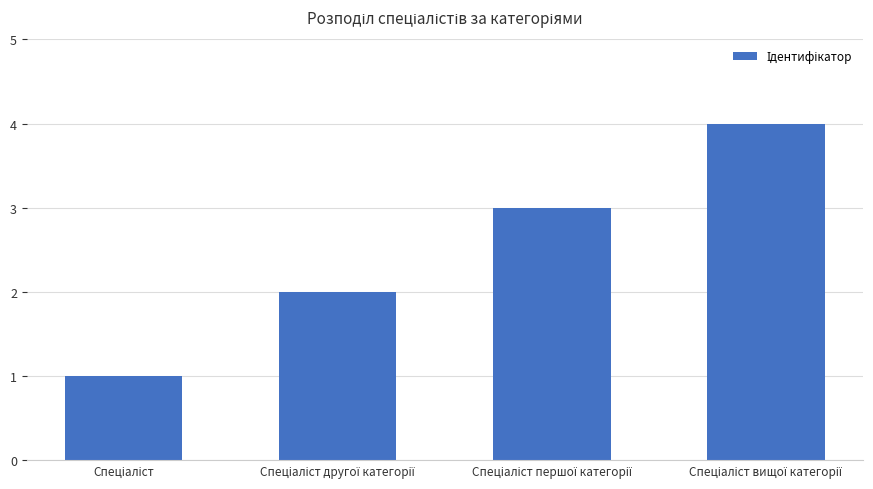

What is the sum of all values?

10